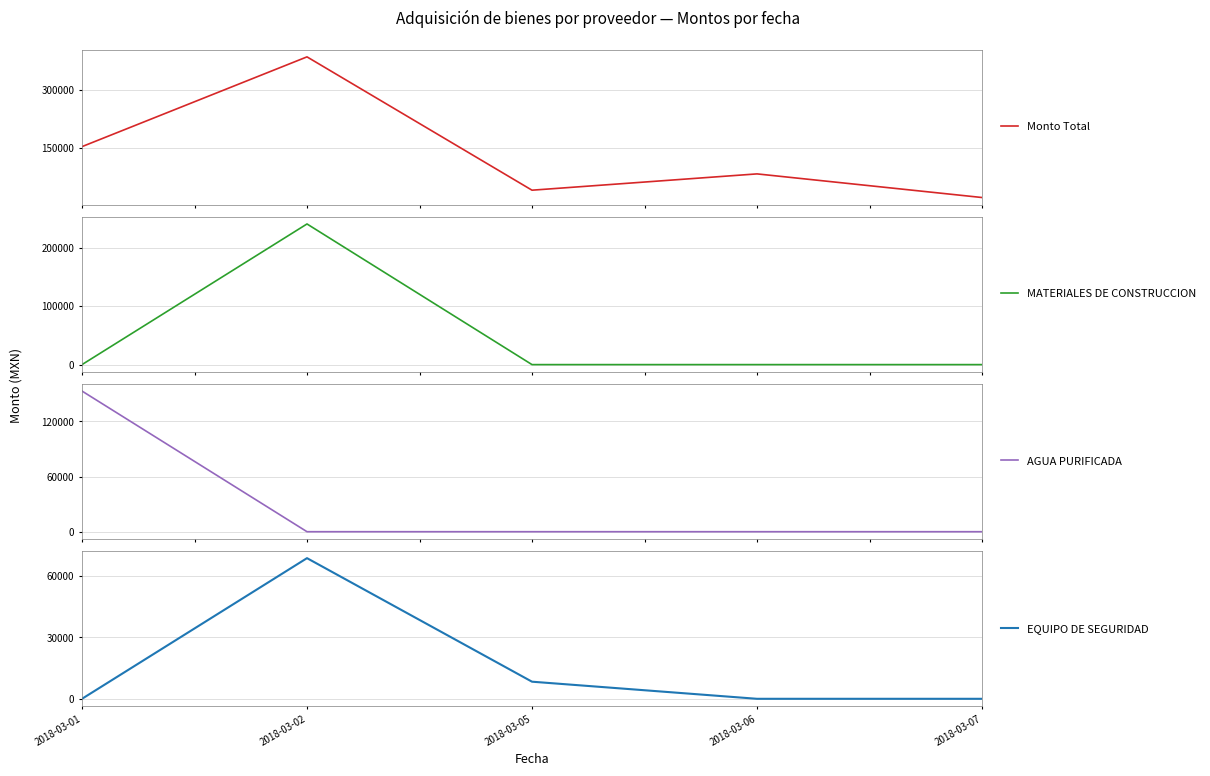

Reading left to right, list all the values displayed in this chart.

Monto Total: 153000.0	385565.0	40127.4	82360.0	21151.4
MATERIALES DE CONSTRUCCION: 0.0	241280.0	0.0	0.0	0.0
AGUA PURIFICADA: 153000.0	0.0	0.0	0.0	0.0
EQUIPO DE SEGURIDAD: 0.0	68672.0	8351.9	0.0	0.0